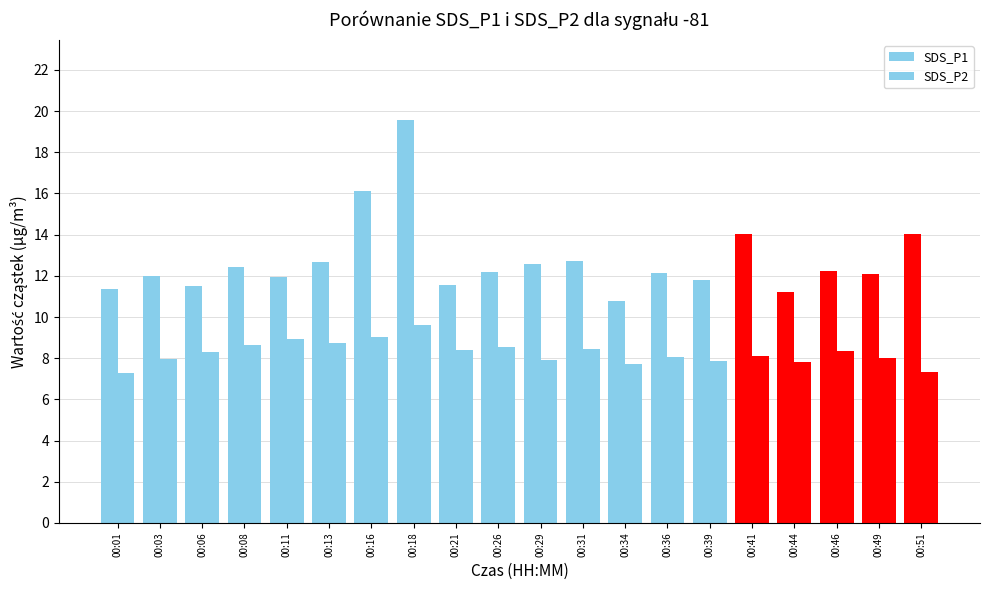

How many bars are there in total?

40